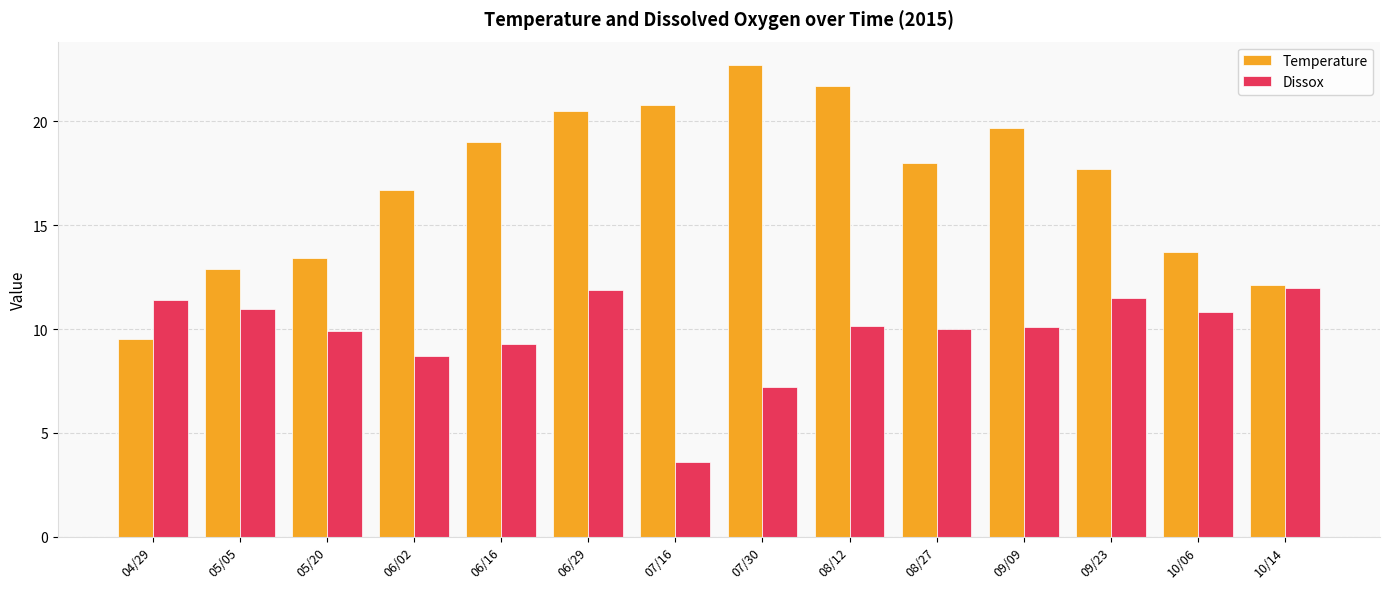

What value does the Temperature series have at 07/30?

22.7